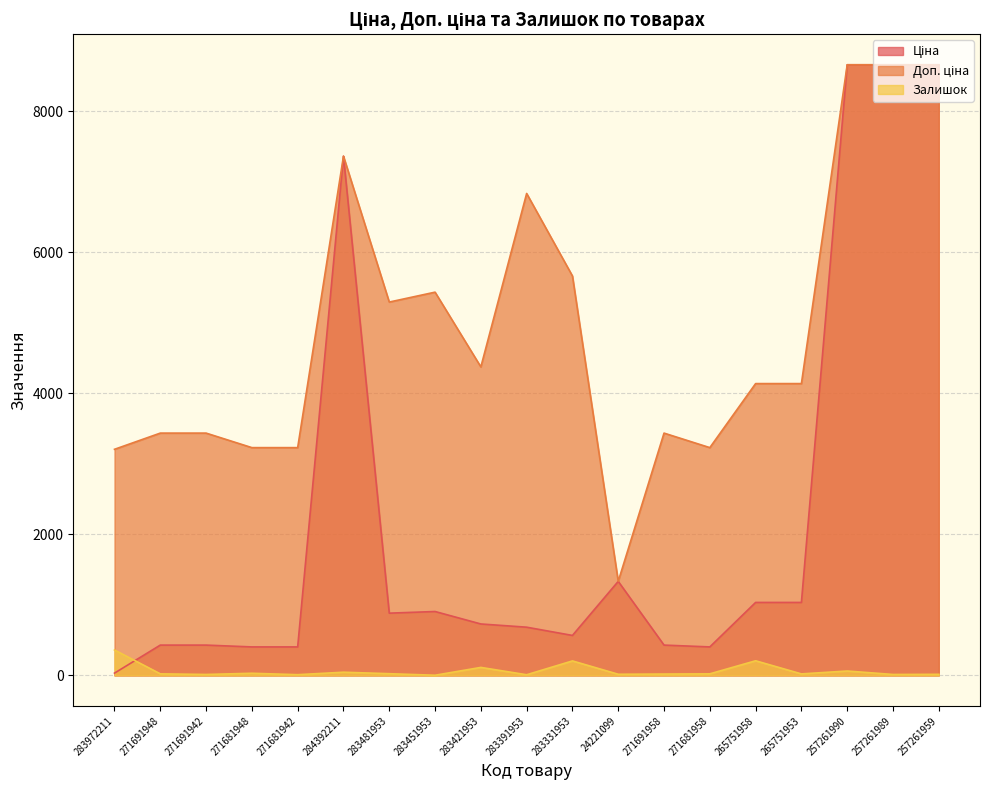

How many values in the Залишок series exceed 22?

8